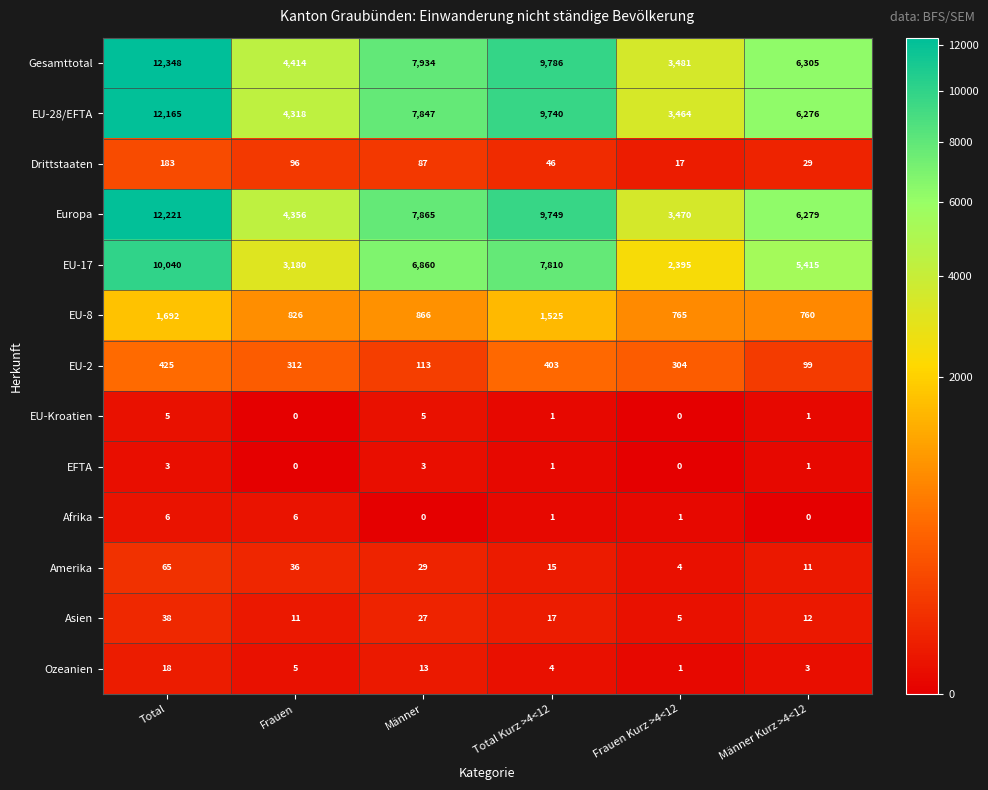

Is the value of Afrika at Männer greater than the value of Europa at Total Kurz >4<12?

No